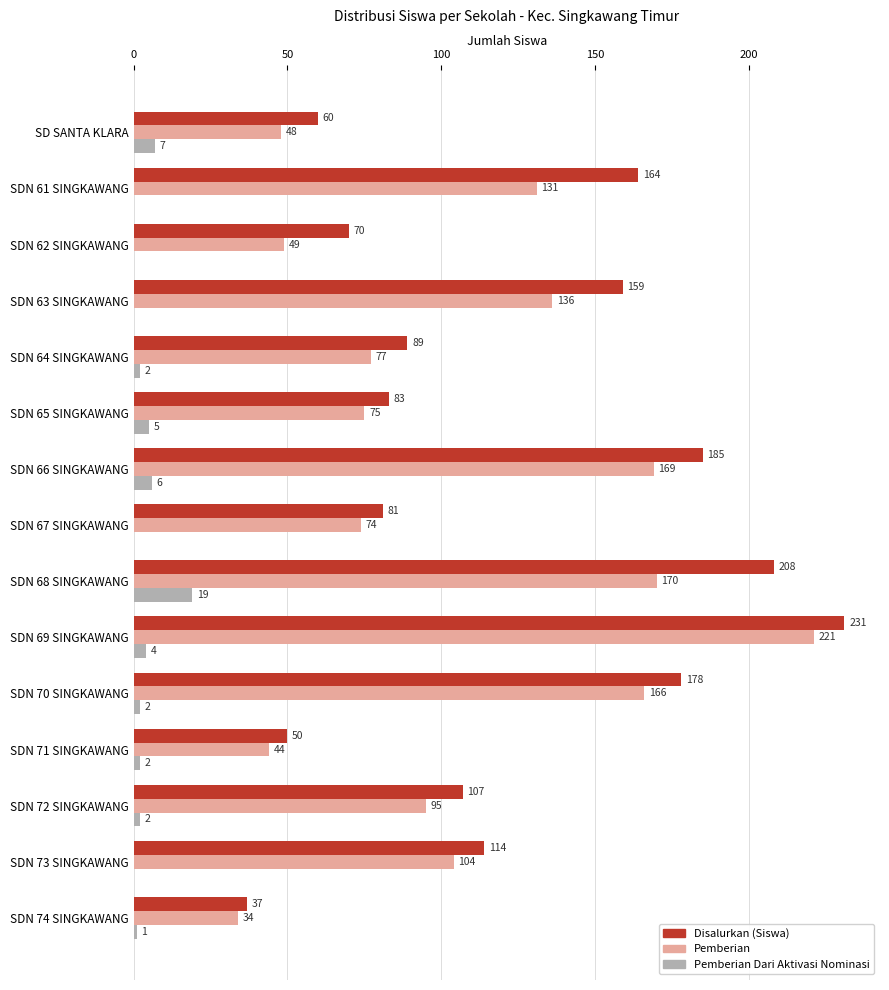

The Disalurkan (Siswa) series shows 37 at SDN 74 SINGKAWANG. True or false?

True